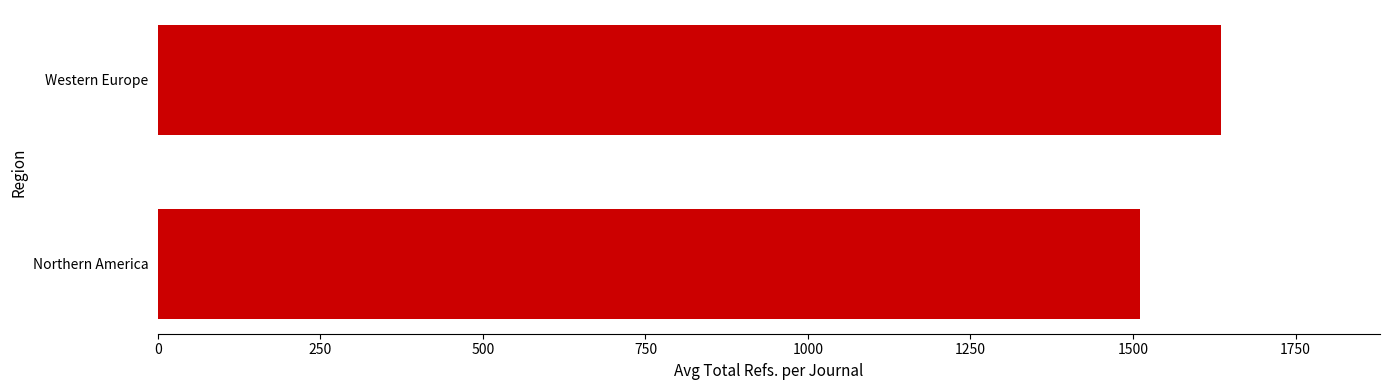

Count the number of data series in this chart.

1